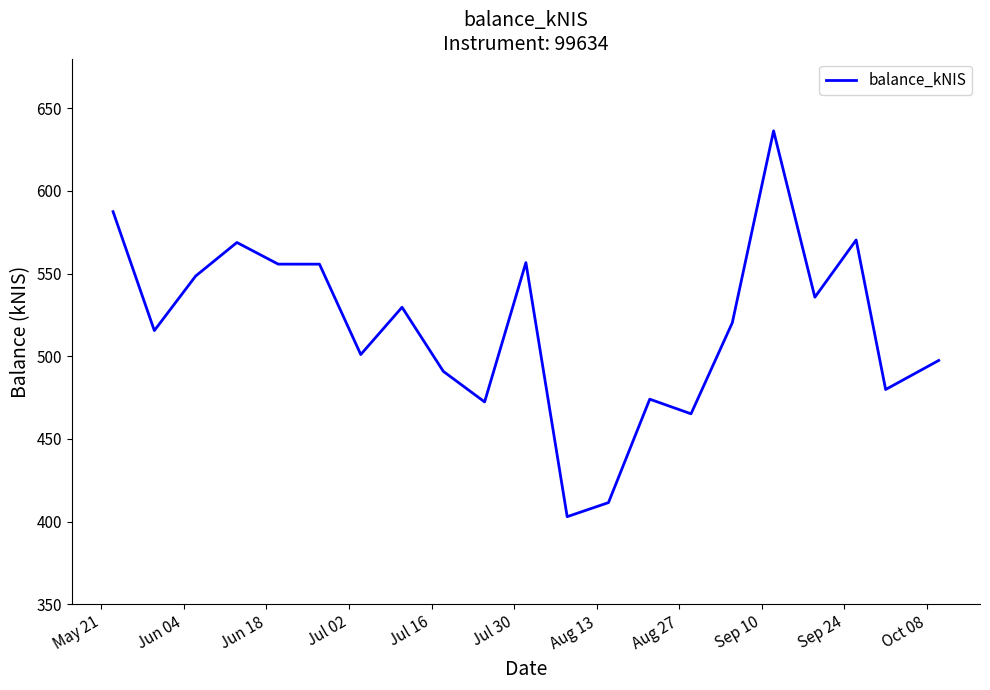

What is the difference between the maximum and minimum values?

233.3